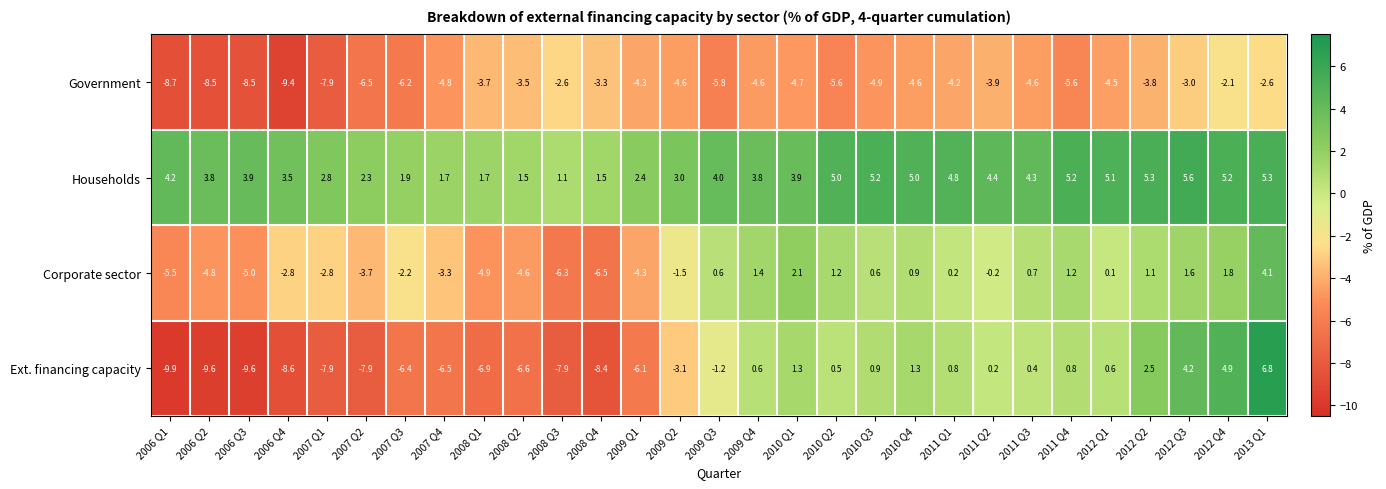

At which category is the sum across all series the highest?

2013 Q1